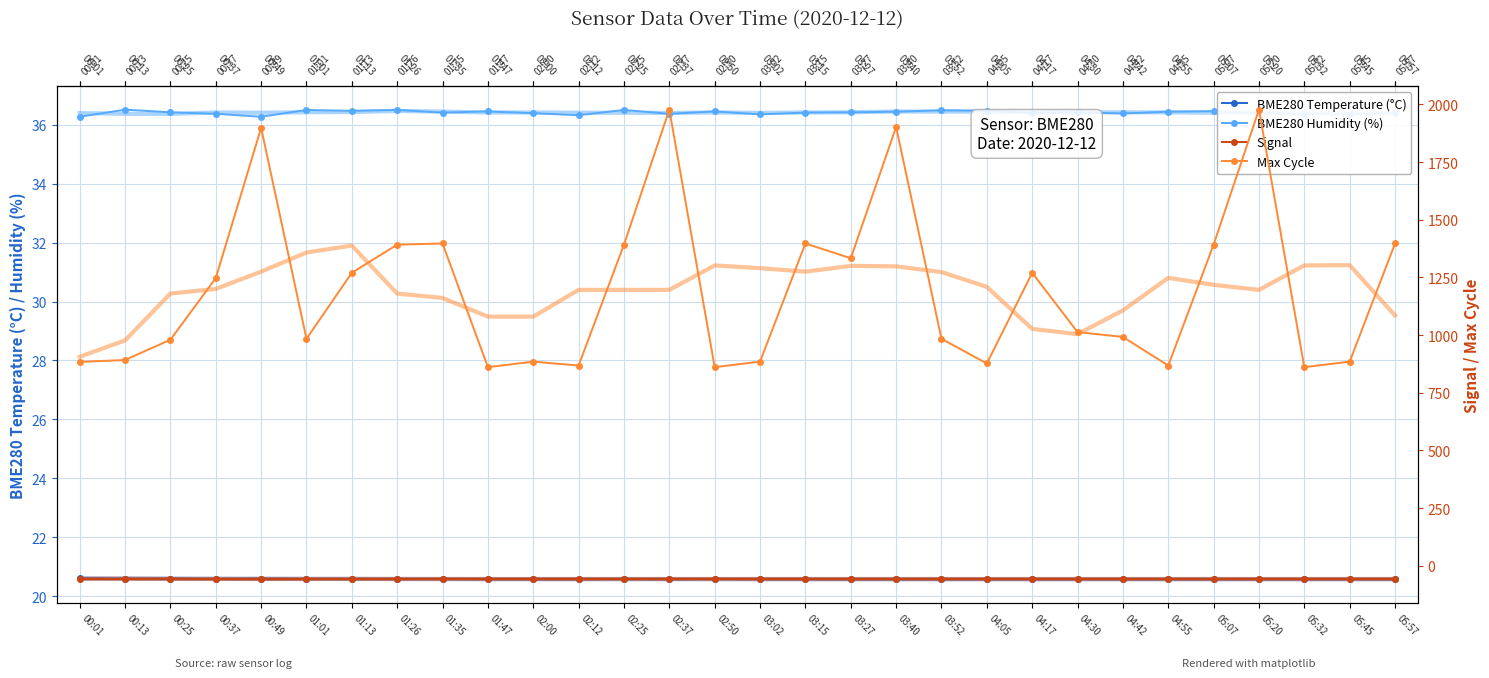

What are all the series names shown in the legend?

BME280 Temperature (°C), BME280 Humidity (%), Signal, Max Cycle